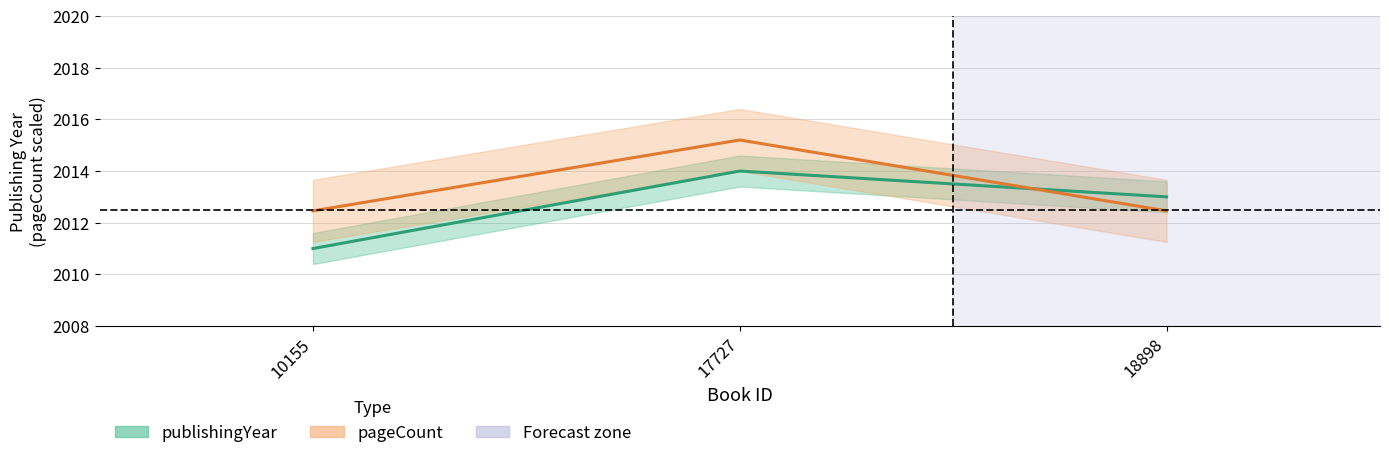

At which label does publishingYear first exceed 2013?

17727